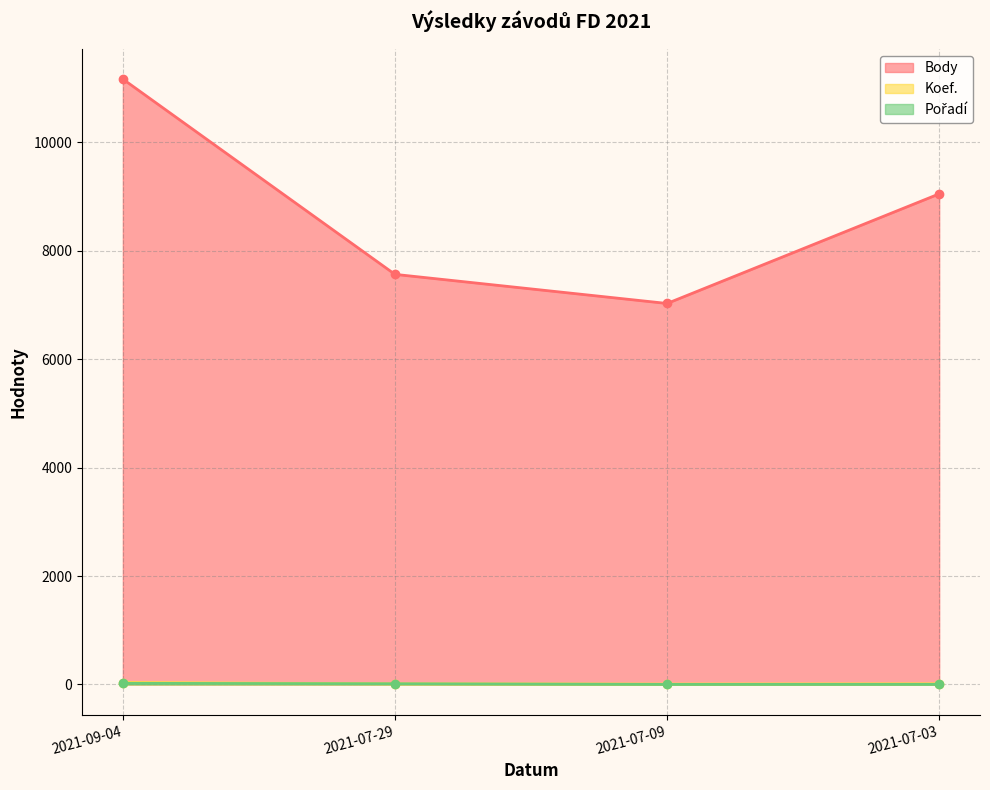

True or false: Pořadí and Body cross at least once.

False